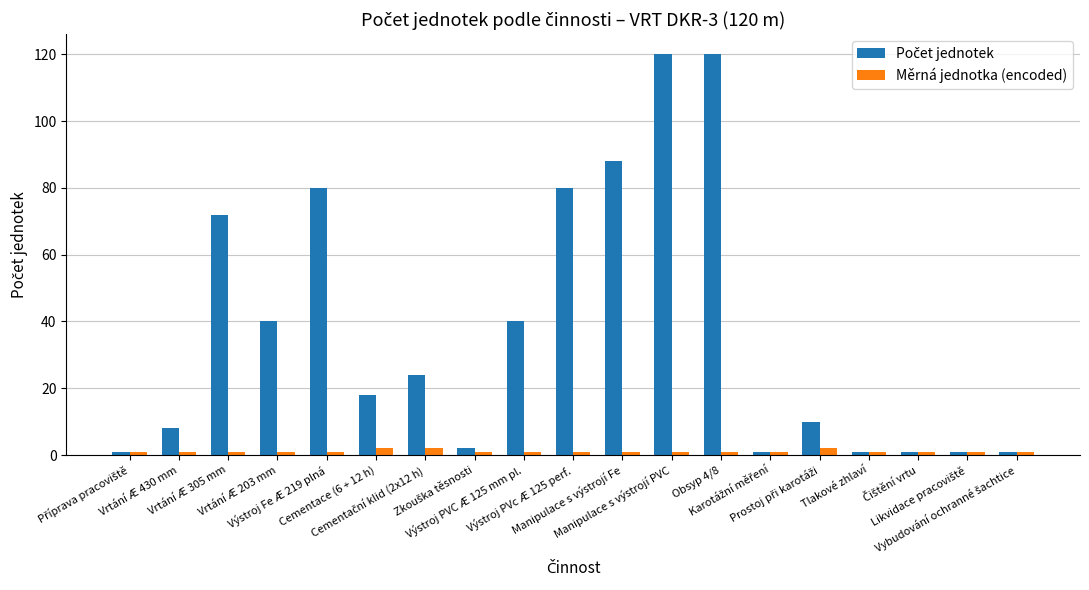

What is the sum of all Měrná jednotka (encoded) values?

22